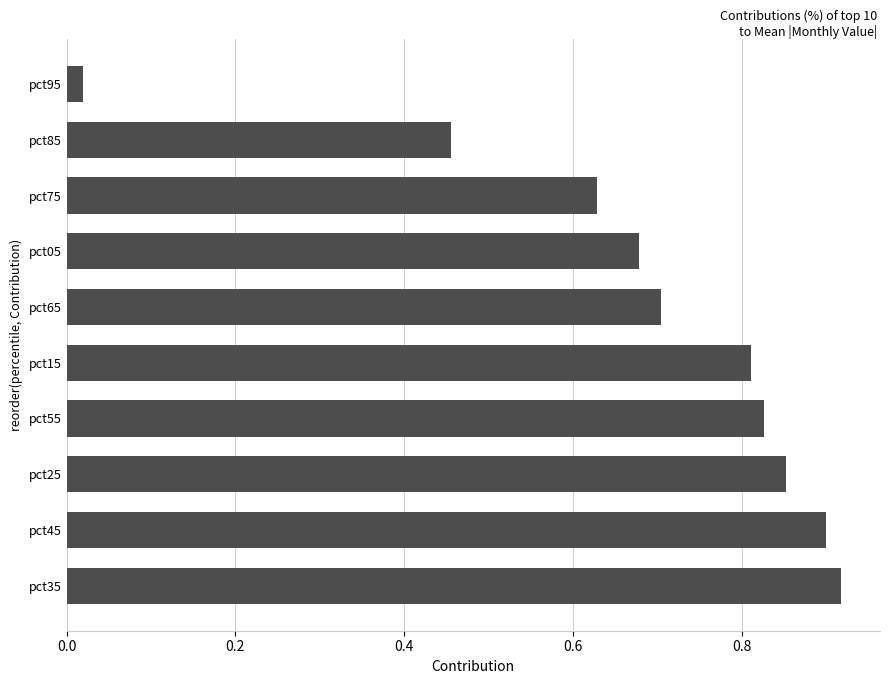

Rank the categories by value from lowest to highest.

pct95, pct85, pct75, pct05, pct65, pct15, pct55, pct25, pct45, pct35